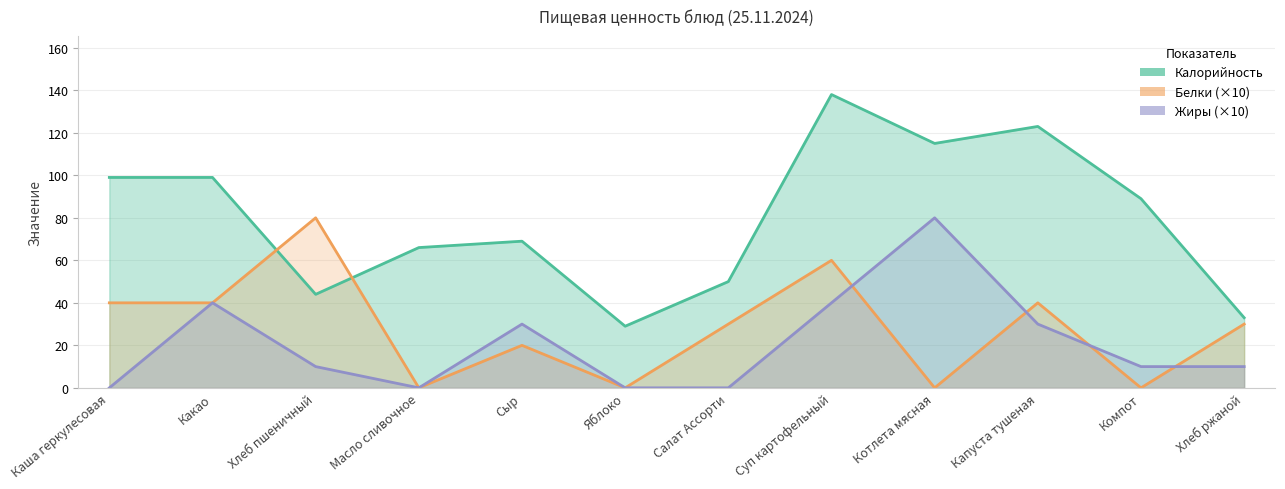

True or false: Белки (×10) has a value of 80 at Хлеб пшеничный.

True